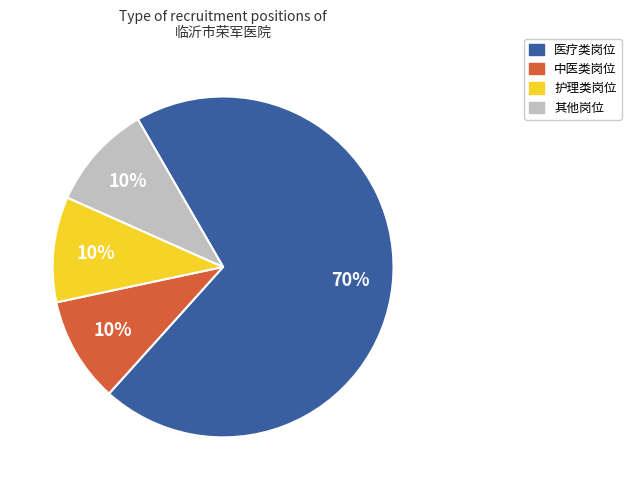

Is there a majority slice in this chart?

Yes